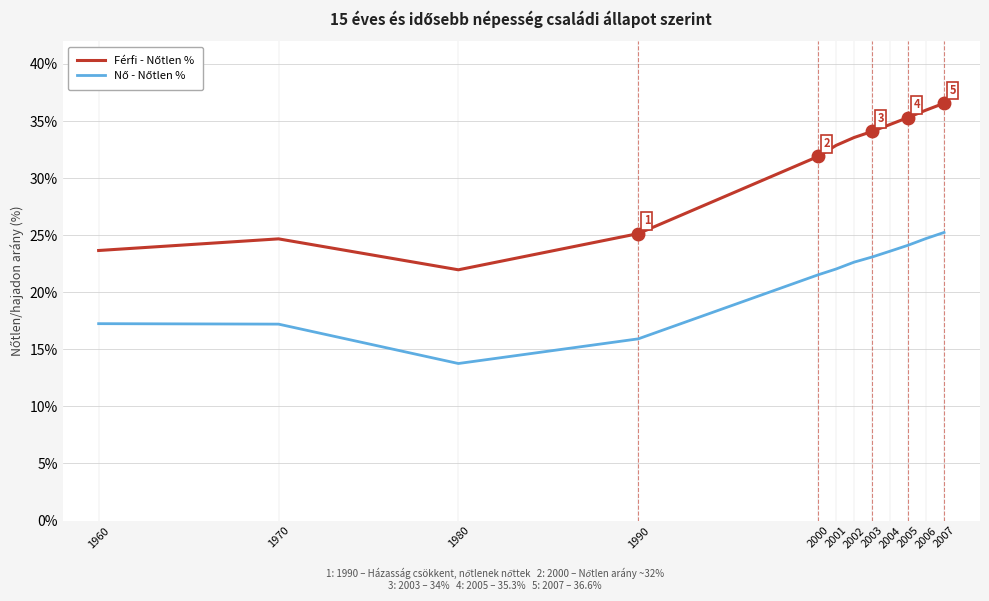

What is the difference between the highest and lowest values at 2007?

11.3